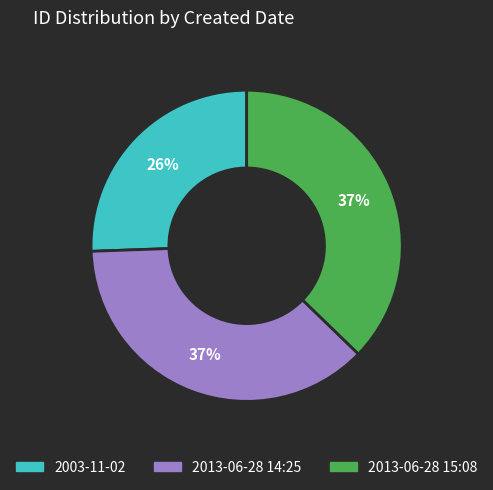

Is the sum of 2003-11-02 and 2013-06-28 14:25 greater than half?

Yes